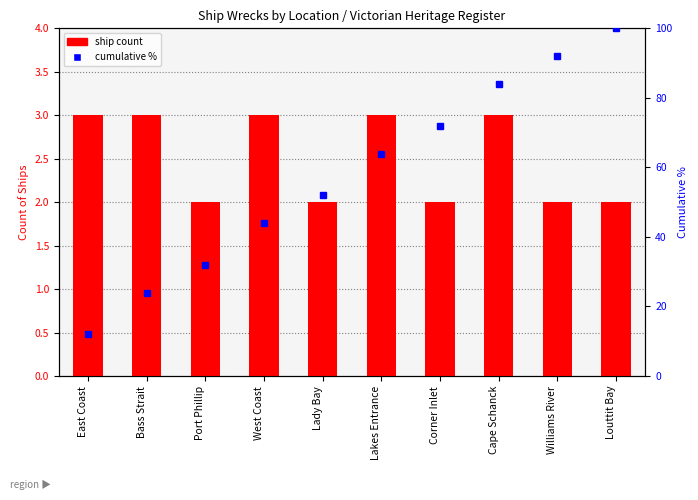

Reading left to right, extract all data points from this chart.

ship count: 3	3	2	3	2	3	2	3	2	2
cumulative %: 12	24	32	44	52	64	72	84	92	100